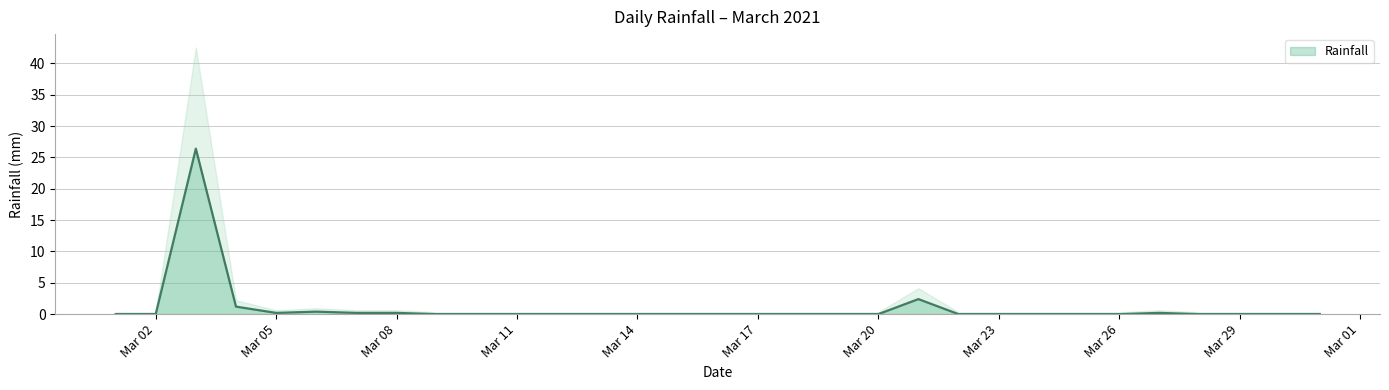

What is the maximum value shown in the chart?

26.4